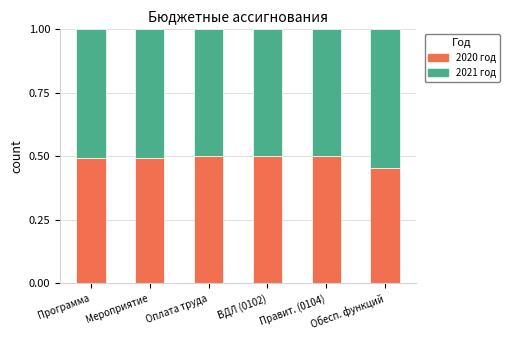

At which label does 2020 год reach its minimum?

Обесп. функций